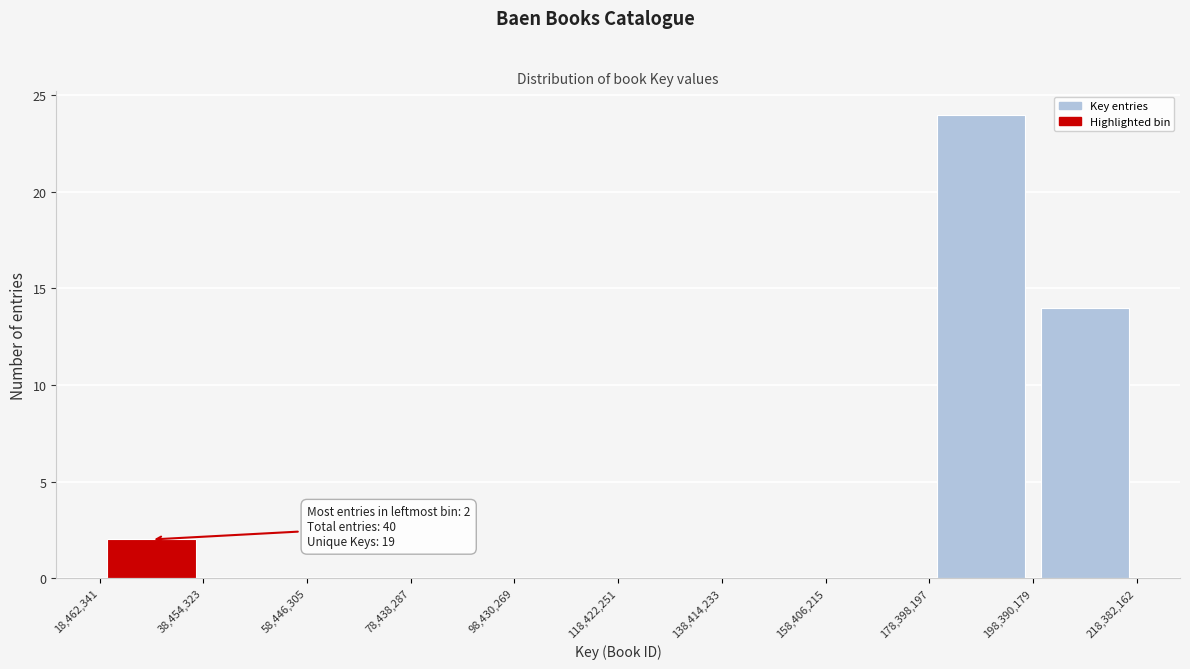

Which range on the x-axis has the tallest bar?

178,398,197 to 198,390,179